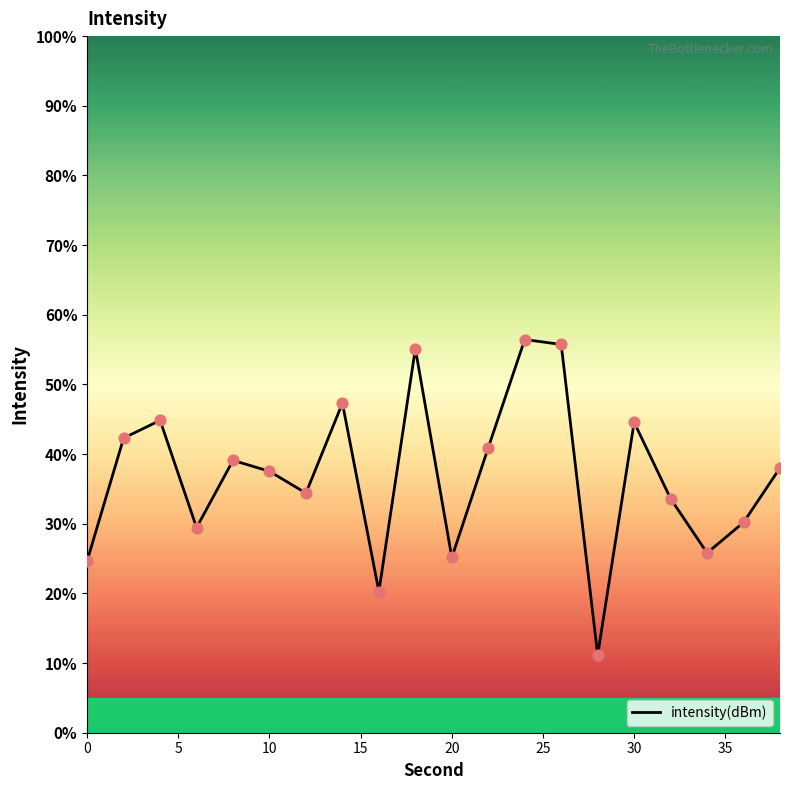

What is the ratio of the value at 15 to the value at 30?

1.3